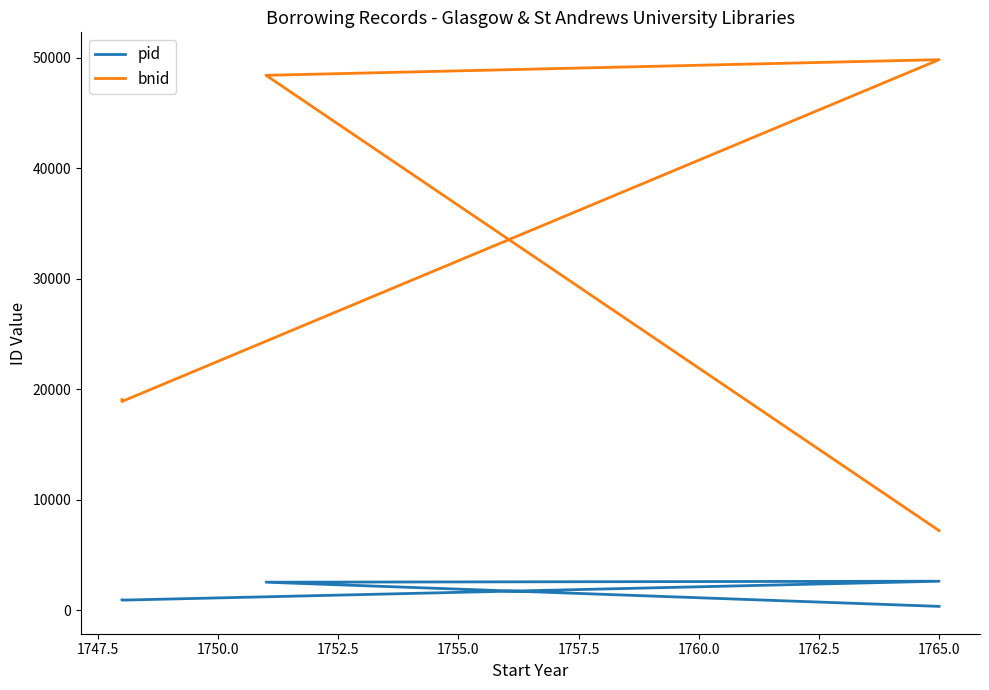

Is it true that bnid equals 33577 at 1752.5?

False